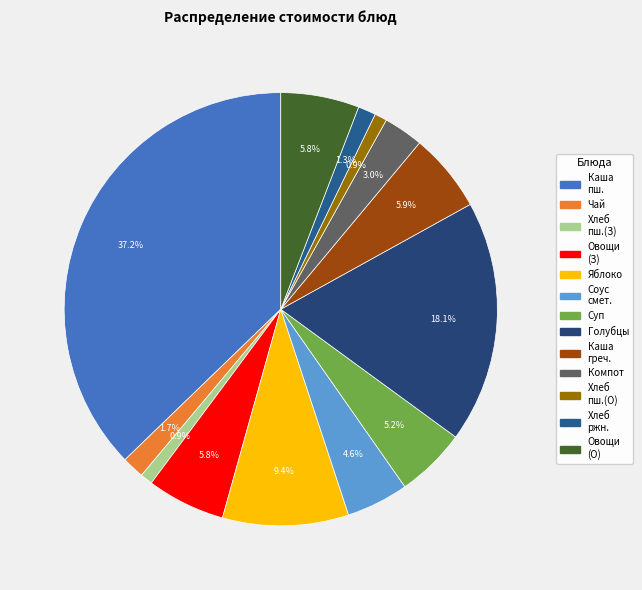

How many slices are in this pie chart?

13